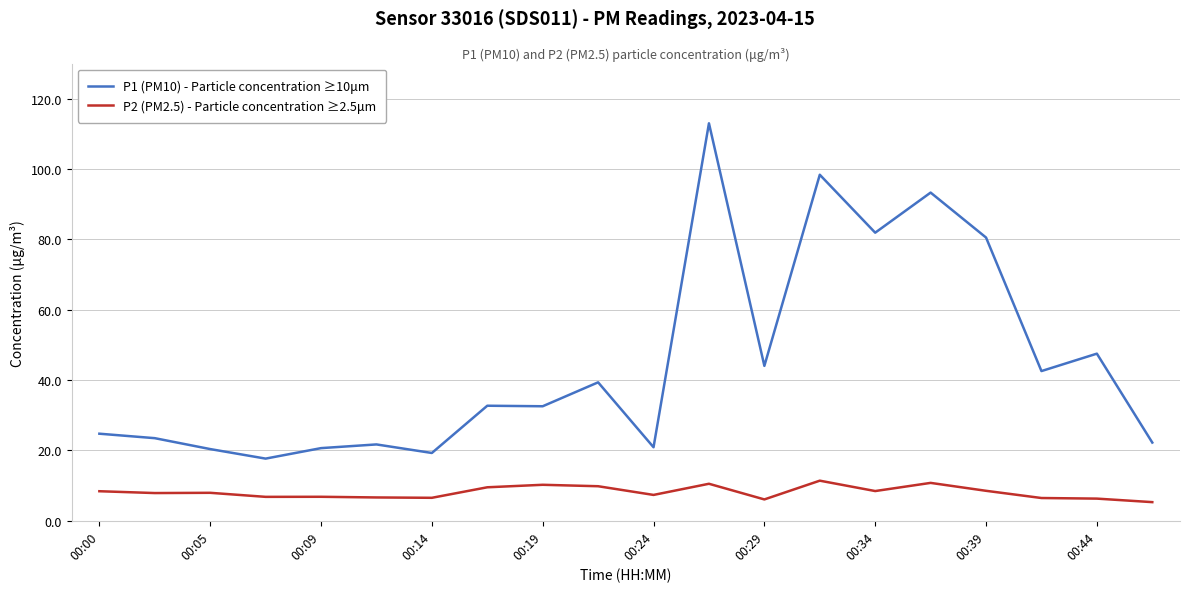

What is the difference between the maximum and minimum values in the P1 (PM10) - Particle concentration ≥10μm series?

95.3